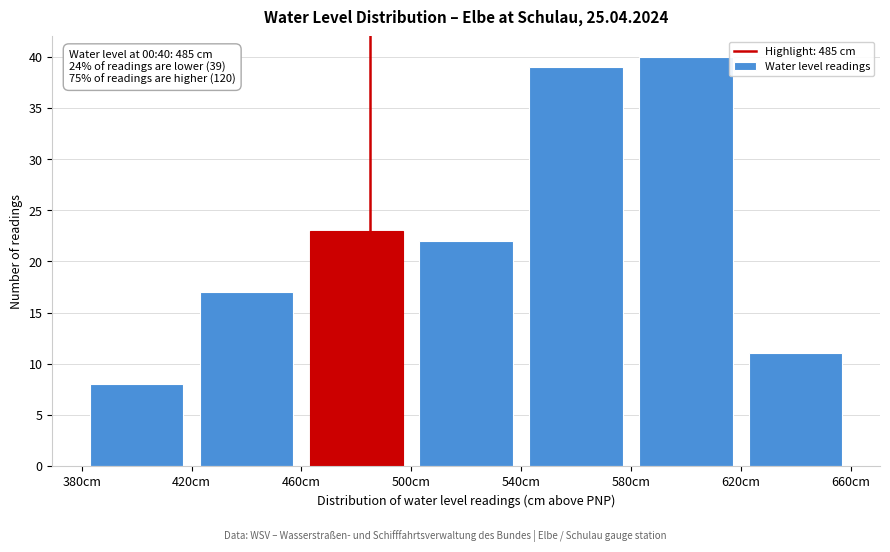

Which range on the x-axis has the tallest bar?

580 to 620